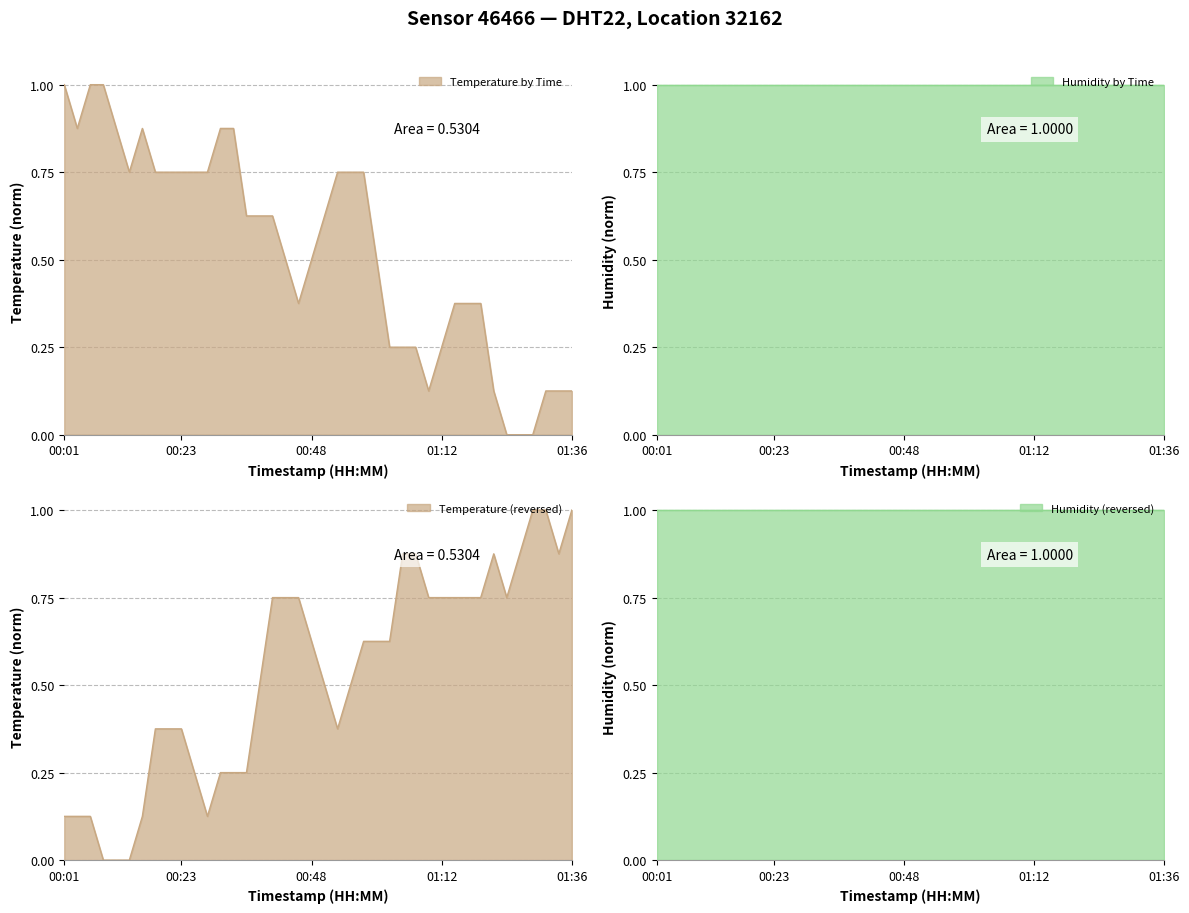

What is the value of the 11th point from the left?

0.8